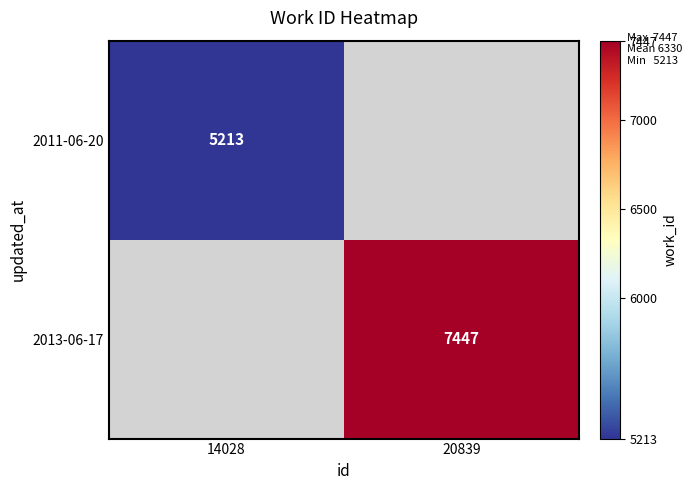

True or false: 2011-06-20 has a value of 5213 at 14028.

True